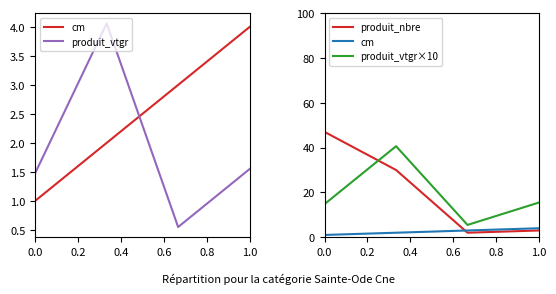

How many lines are shown in the chart?

4